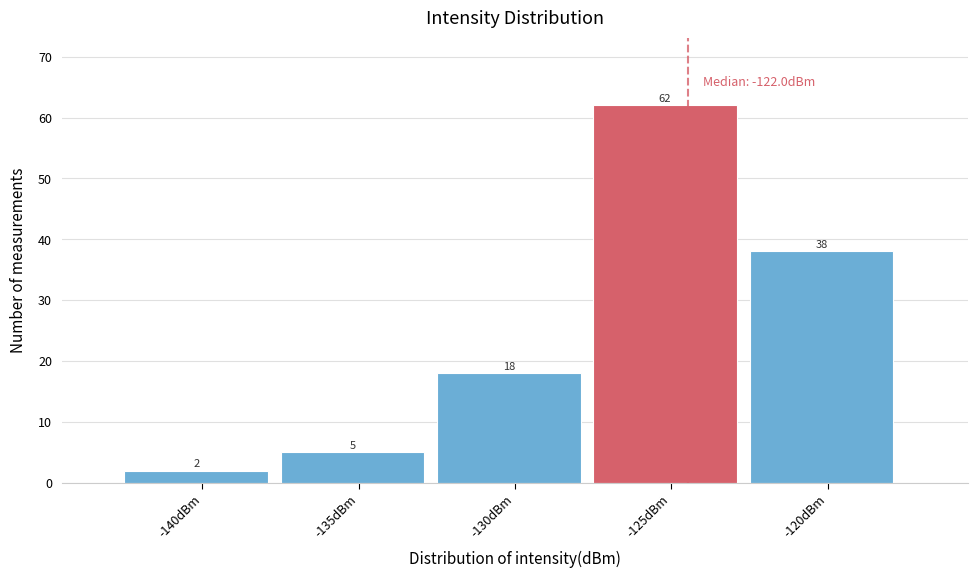

Reading left to right, list all the values displayed in this chart.

-140dBm=2	-135dBm=5	-130dBm=18	-125dBm=62	-120dBm=38